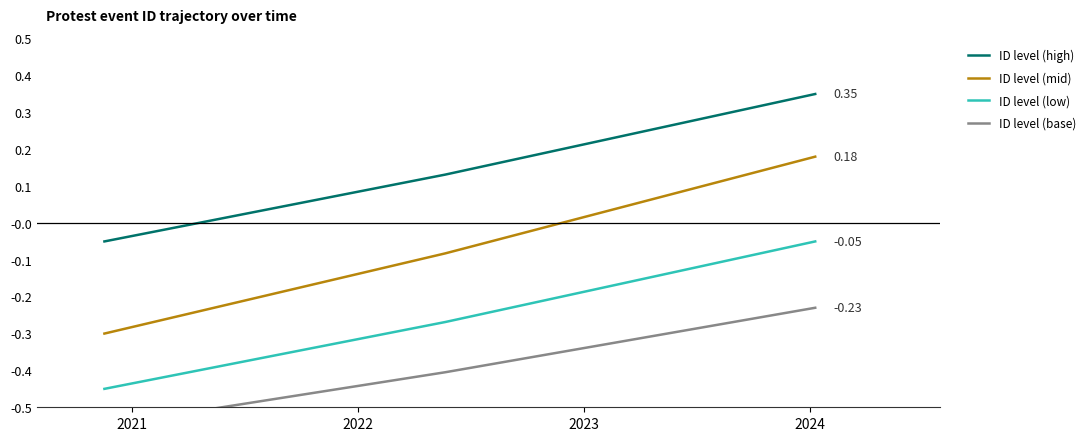

How many positive values does the ID level (mid) series have?

1